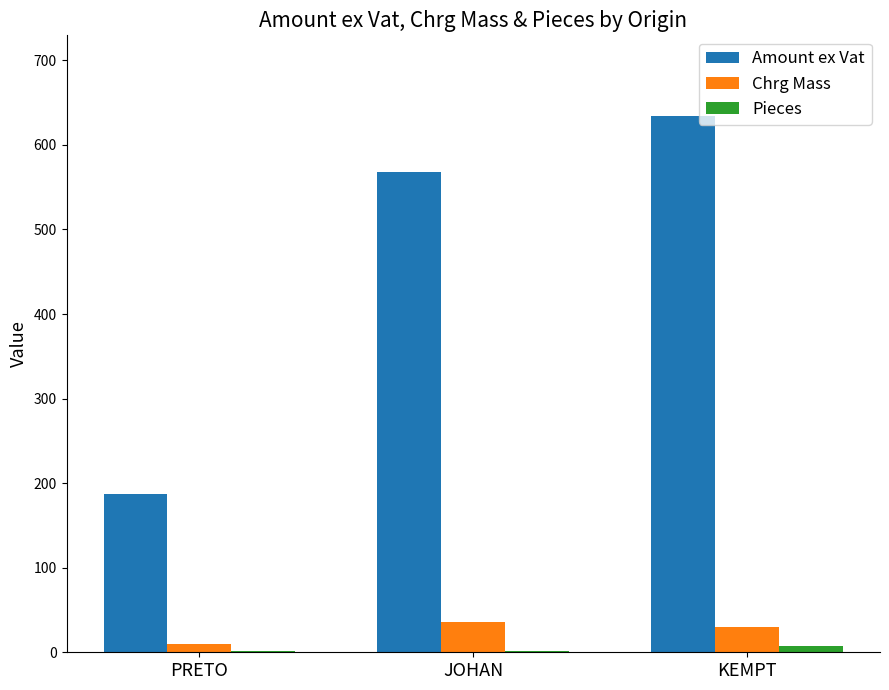

How many distinct data groups are displayed?

3